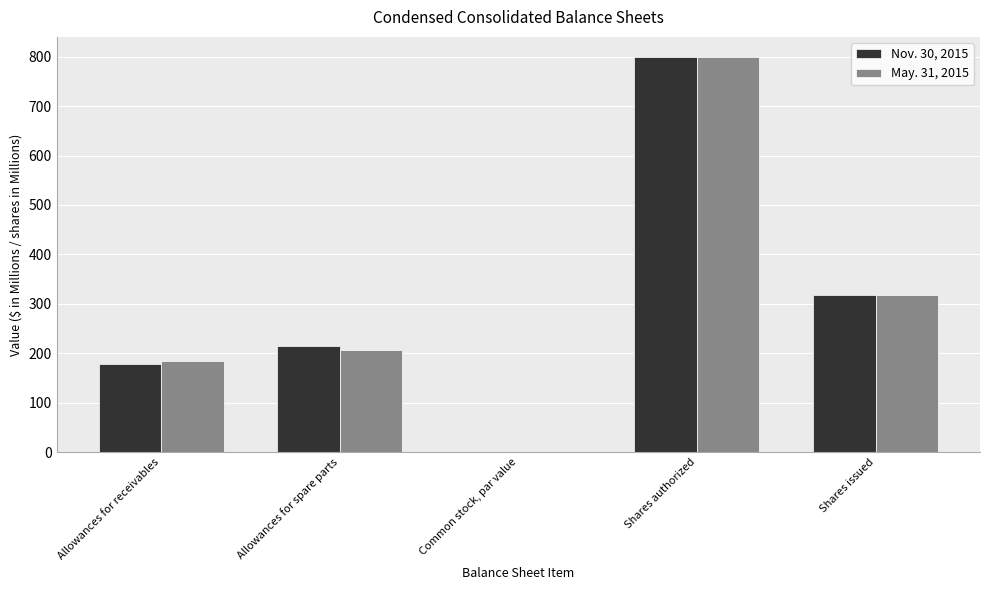

The May. 31, 2015 series shows 318.0 at Shares issued. True or false?

True